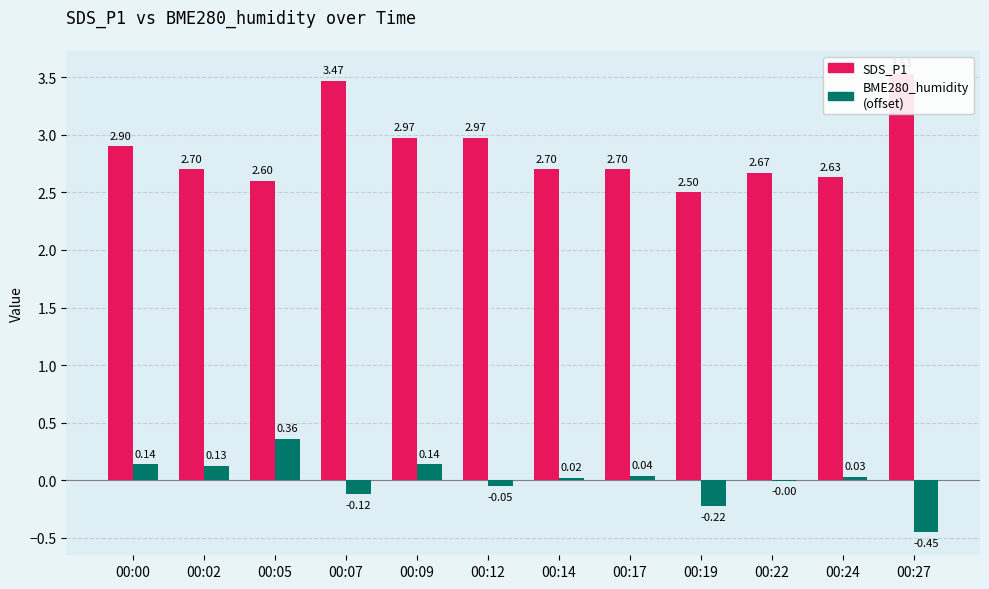

Is the value of BME280_humidity (offset) at 00:09 greater than the value of SDS_P1 at 00:24?

No